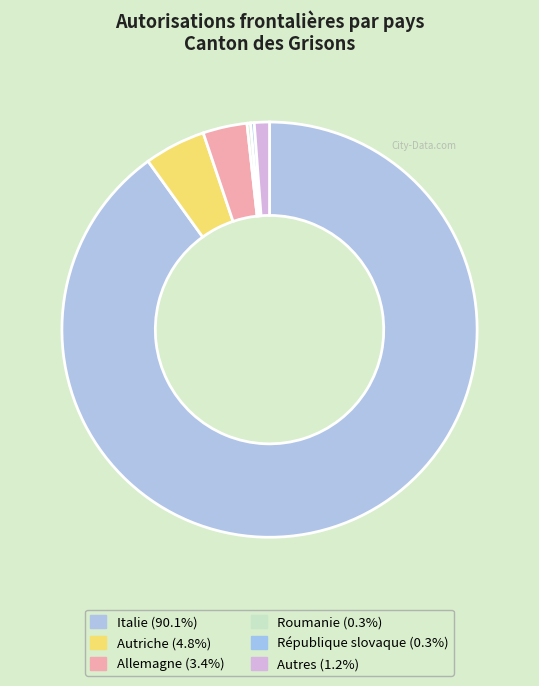

Does any single category account for the majority?

Yes